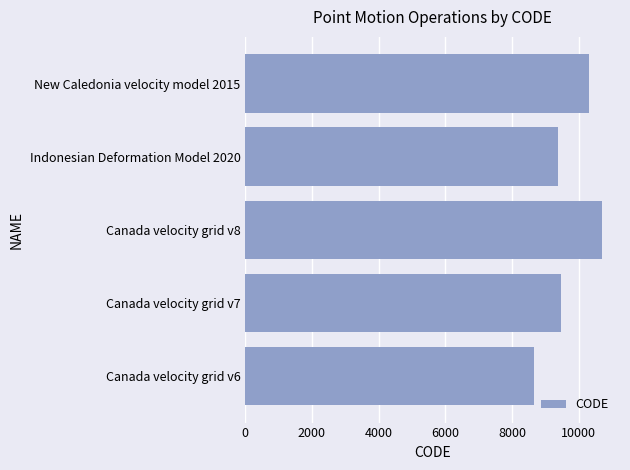

The value at Canada velocity grid v6 is 8676. True or false?

True